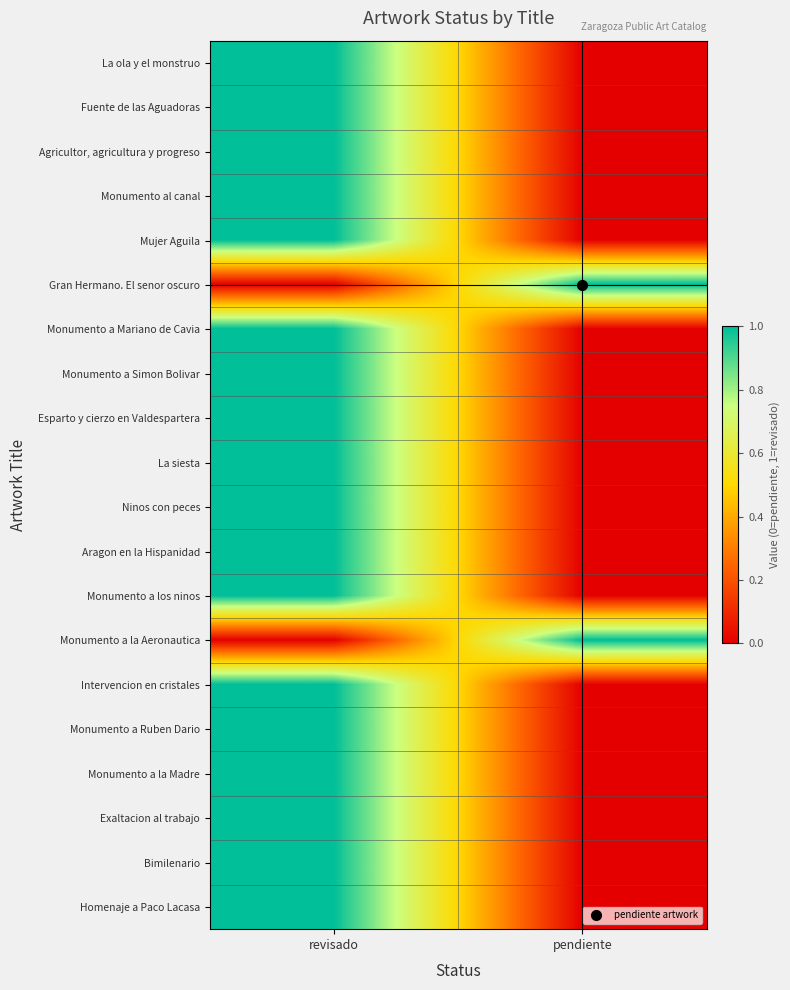

Reading right to left, list all the values displayed in this chart.

La ola y el monstruo: pendiente=0	revisado=1
Fuente de las Aguadoras: pendiente=0	revisado=1
Agricultor, agricultura y progreso: pendiente=0	revisado=1
Monumento al canal: pendiente=0	revisado=1
Mujer Aguila: pendiente=0	revisado=1
Gran Hermano. El senor oscuro: pendiente=1	revisado=0
Monumento a Mariano de Cavia: pendiente=0	revisado=1
Monumento a Simon Bolivar: pendiente=0	revisado=1
Esparto y cierzo en Valdespartera: pendiente=0	revisado=1
La siesta: pendiente=0	revisado=1
Ninos con peces: pendiente=0	revisado=1
Aragon en la Hispanidad: pendiente=0	revisado=1
Monumento a los ninos: pendiente=0	revisado=1
Monumento a la Aeronautica: pendiente=1	revisado=0
Intervencion en cristales: pendiente=0	revisado=1
Monumento a Ruben Dario: pendiente=0	revisado=1
Monumento a la Madre: pendiente=0	revisado=1
Exaltacion al trabajo: pendiente=0	revisado=1
Bimilenario: pendiente=0	revisado=1
Homenaje a Paco Lacasa: pendiente=0	revisado=1